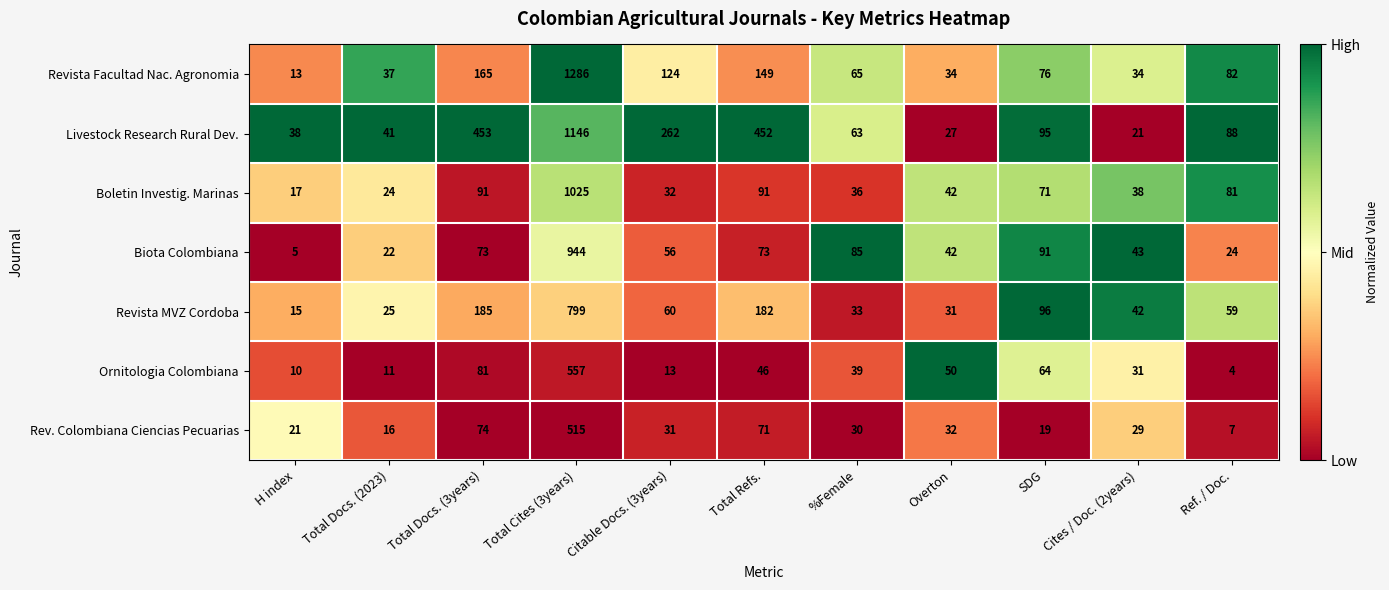

The value of Rev. Colombiana Ciencias Pecuarias at Total Refs. is 71. True or false?

True